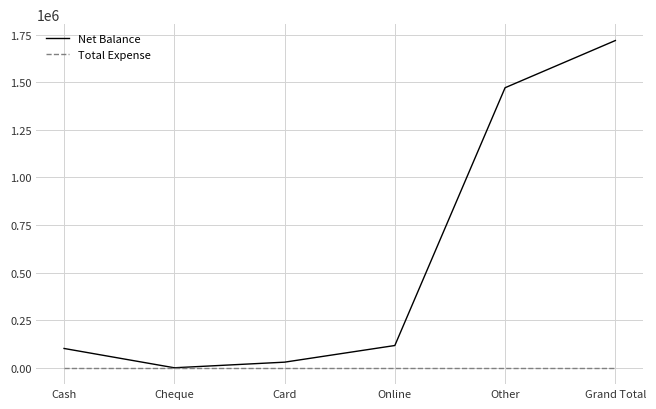

True or false: Total Expense has a value of 0 at Grand Total.

True